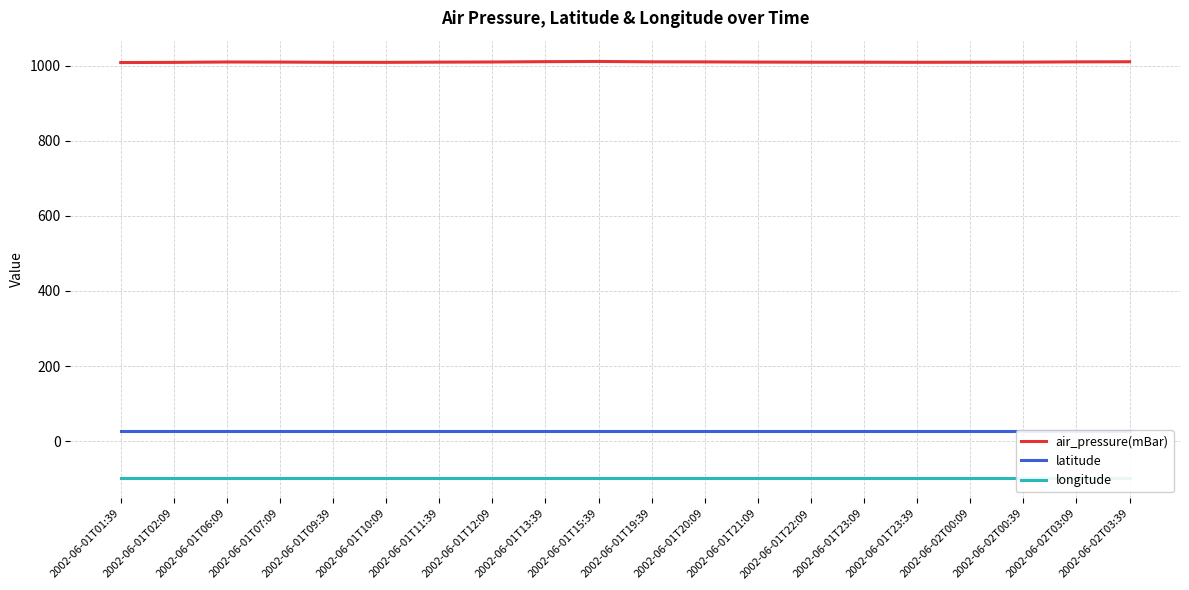

The longitude series shows -97.1 at 2002-06-01T07:09. True or false?

True